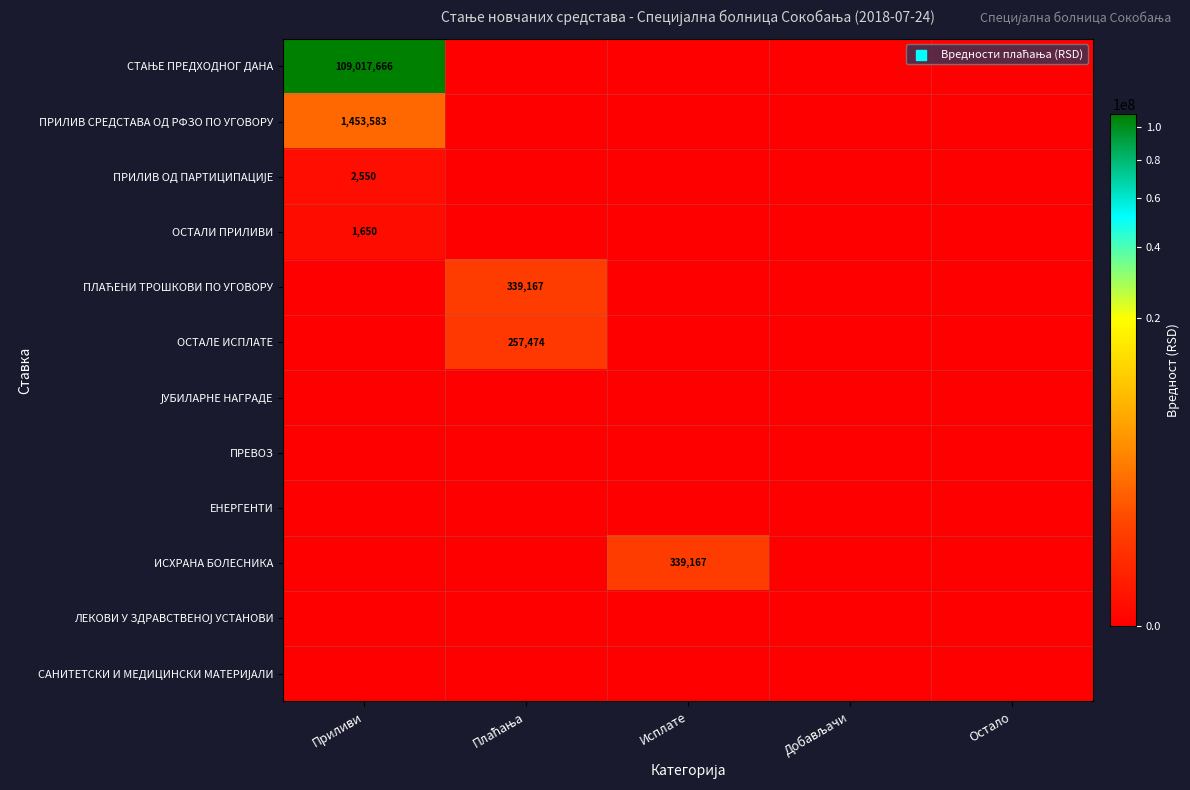

What is the sum of all ИСХРАНА БОЛЕСНИКА values?

339166.7